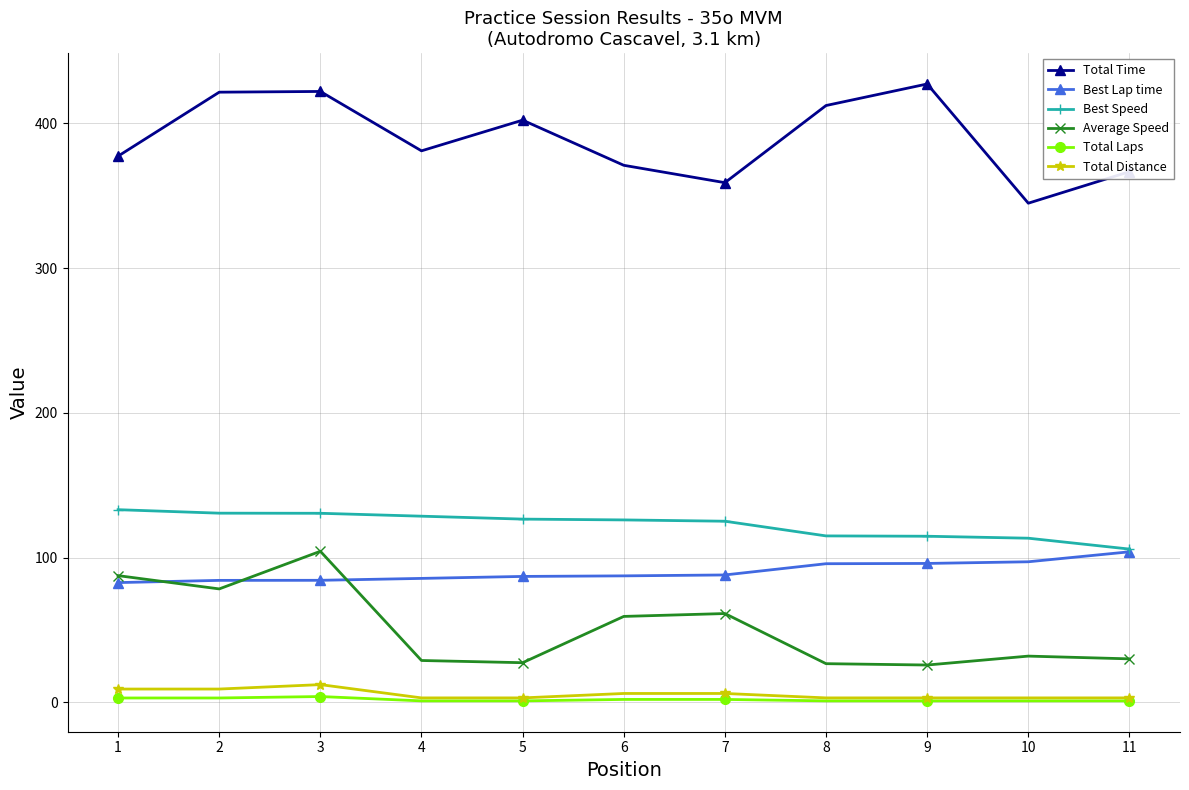

At which category is the sum across all series the highest?

3